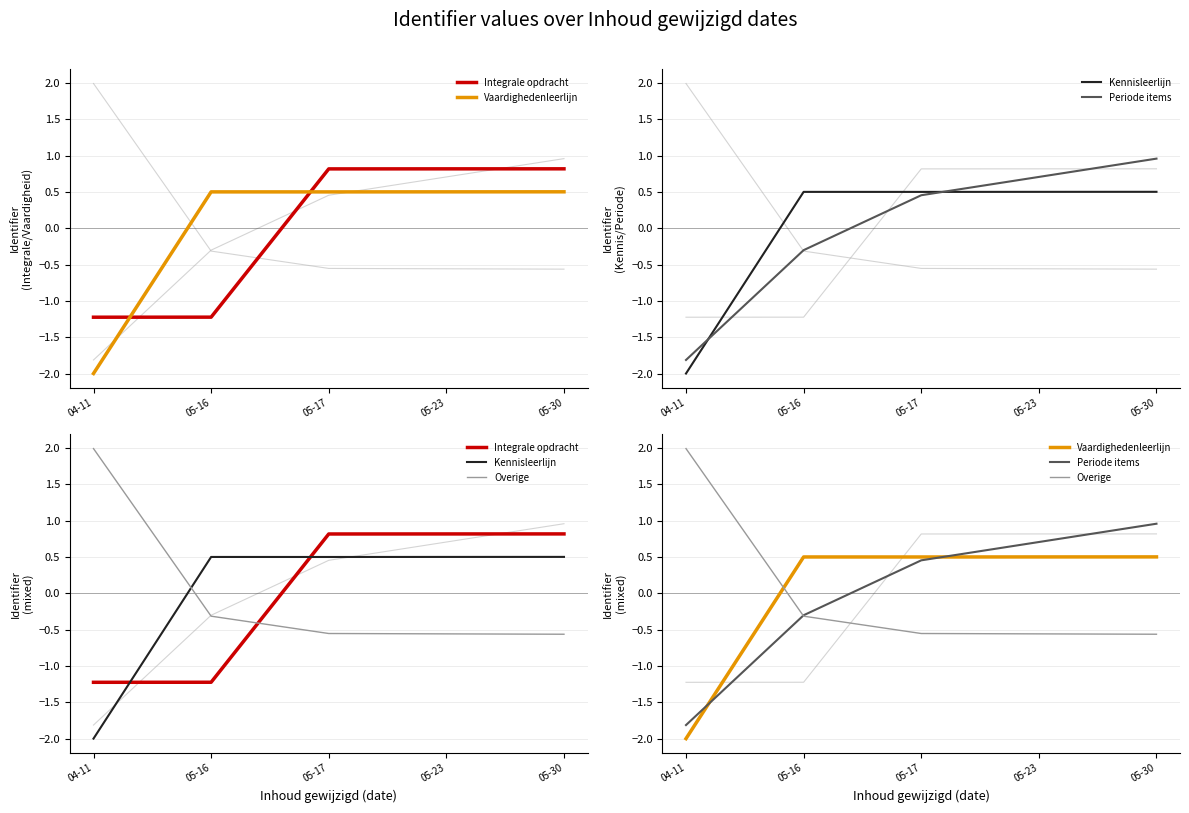

Between which two adjacent categories do Overige and Periode items first intersect?

04-11 and 05-16